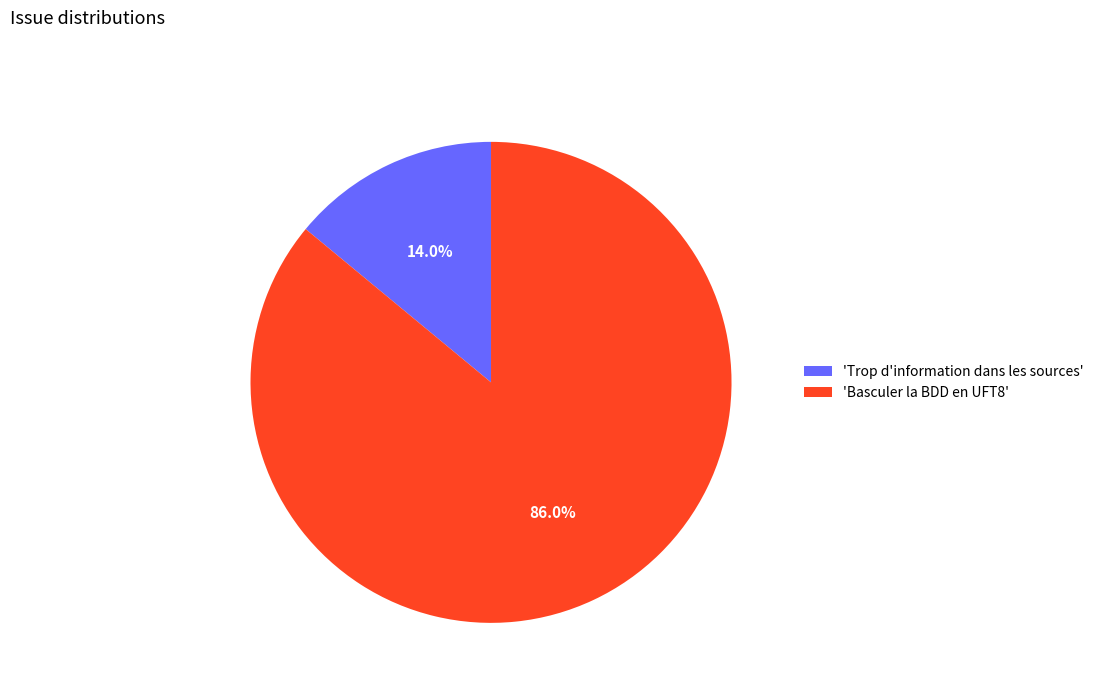

Does 'Trop d'information dans les sources' represent more than half of the total?

No